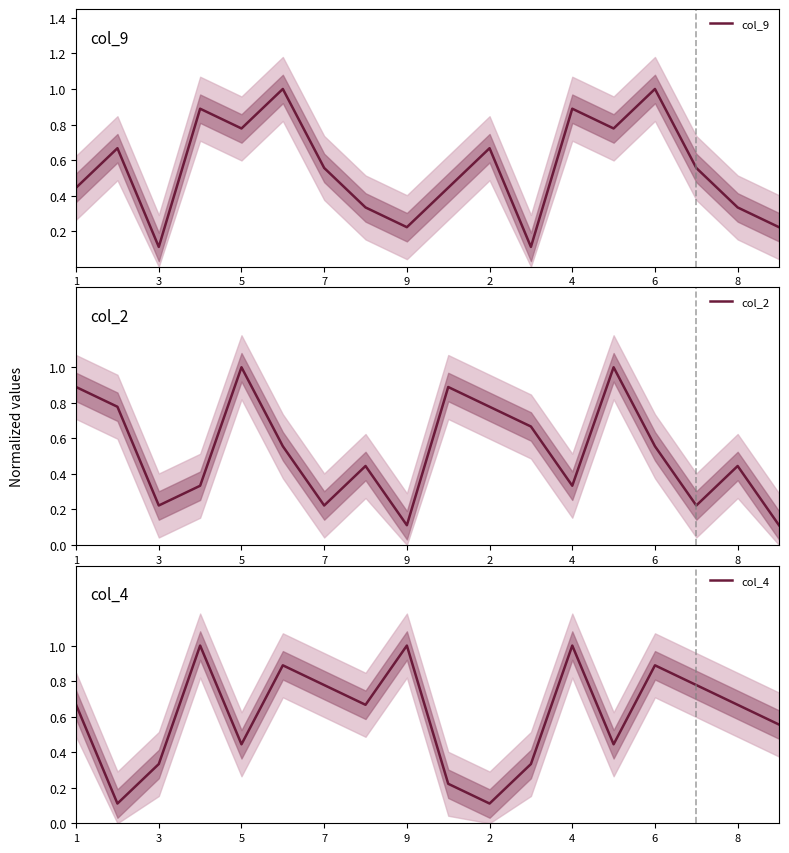

Is it true that col_9 equals 0.2 at 17?

True